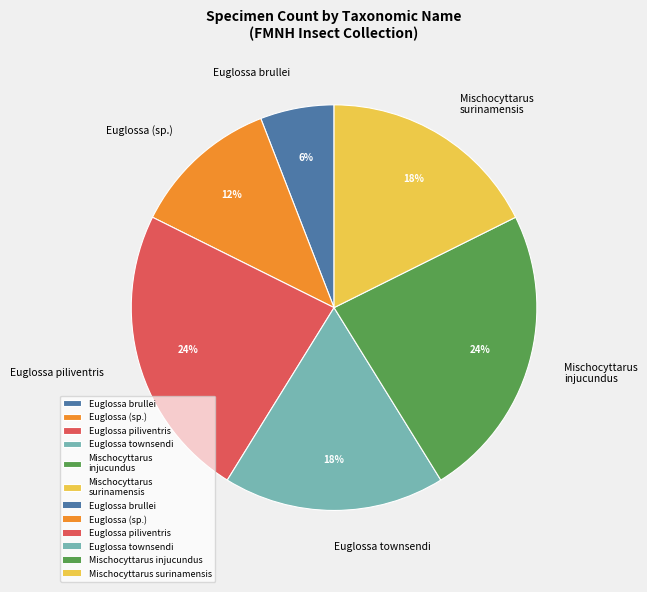

Is there any slice that represents more than half of the pie?

No